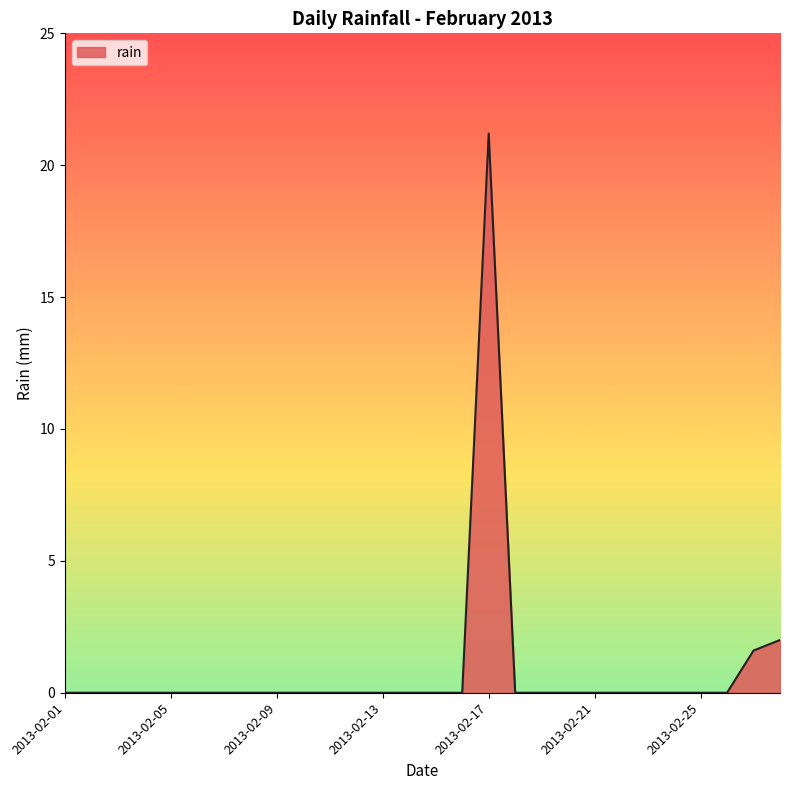

What is the greatest value displayed?

21.2